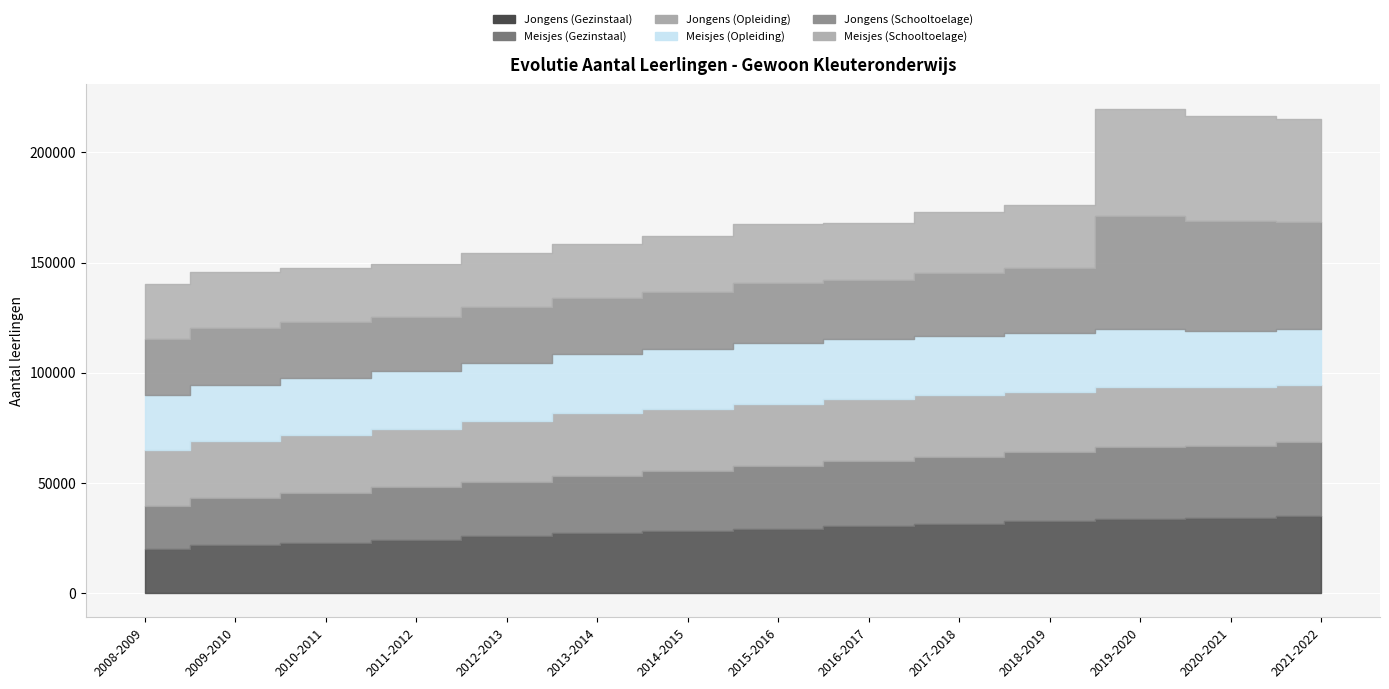

How many data points does each series have?

14